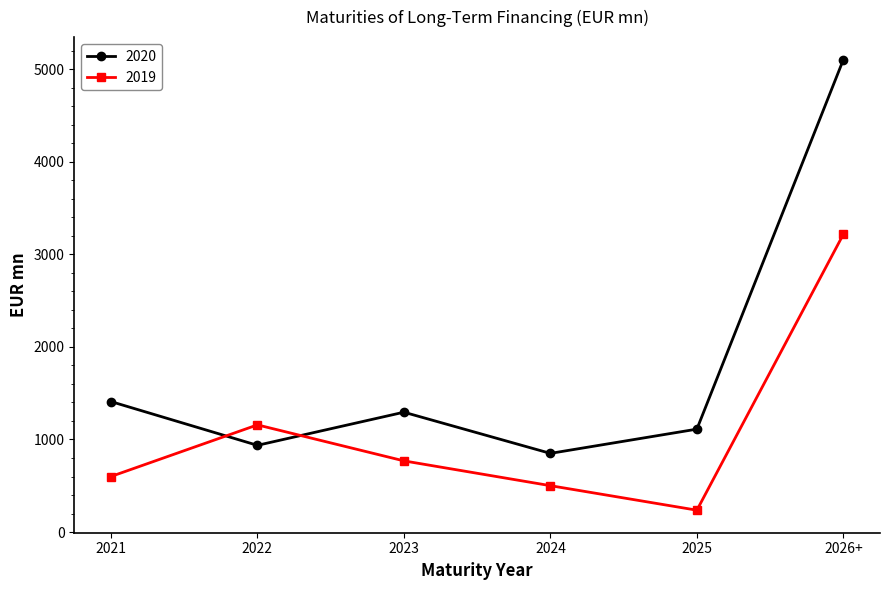

Where is the first local maximum for 2019?

2022